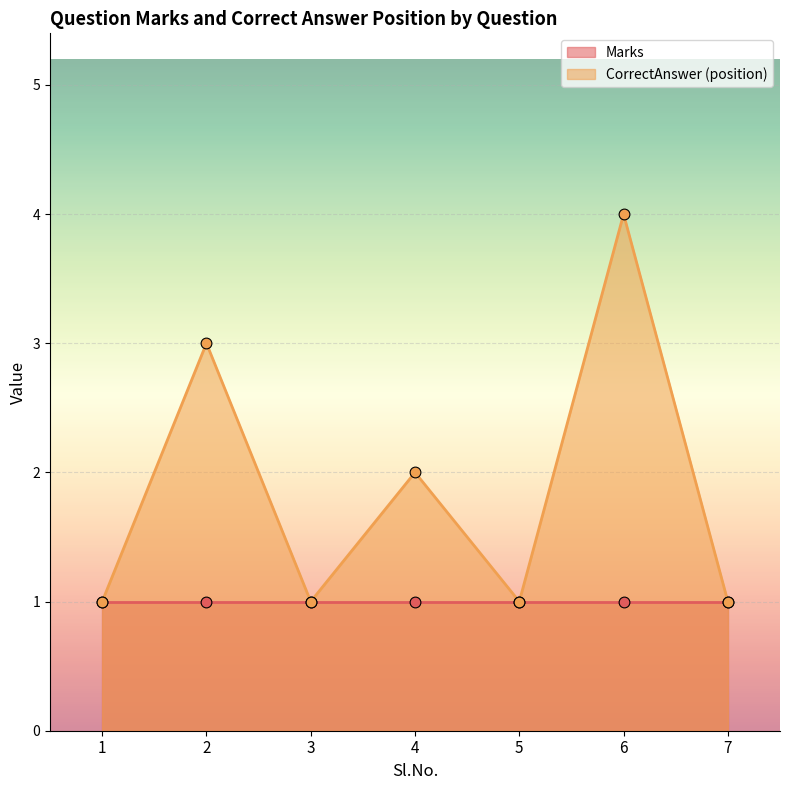

What is the ratio of the value at 1 to the value at 2?

0.3